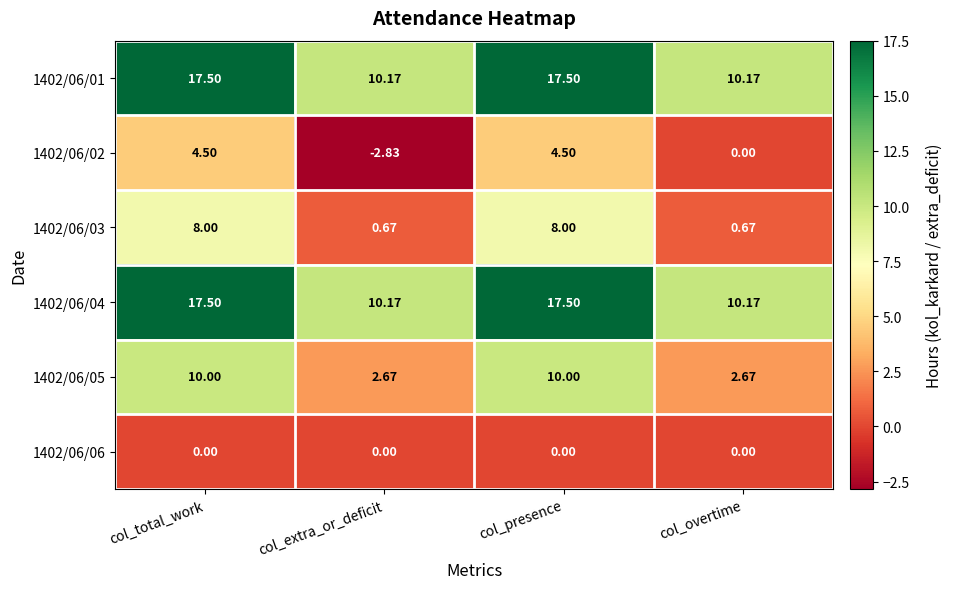

Is the value of 1402/06/01 at col_overtime greater than the value of 1402/06/06 at col_overtime?

Yes